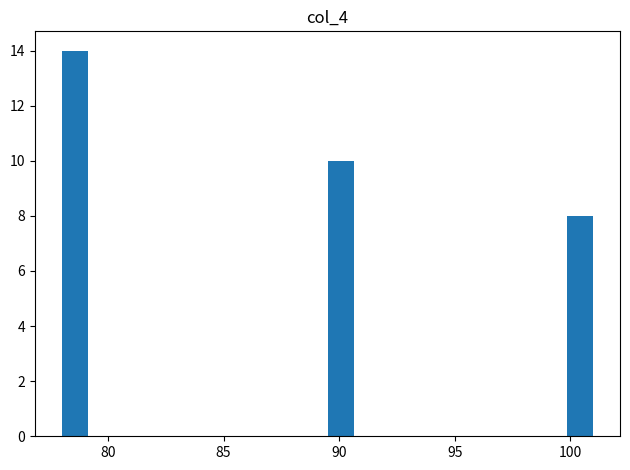

Around what value on the x-axis is the tallest bar? Give the approximate position of its centre, as read against the axis.

78.5